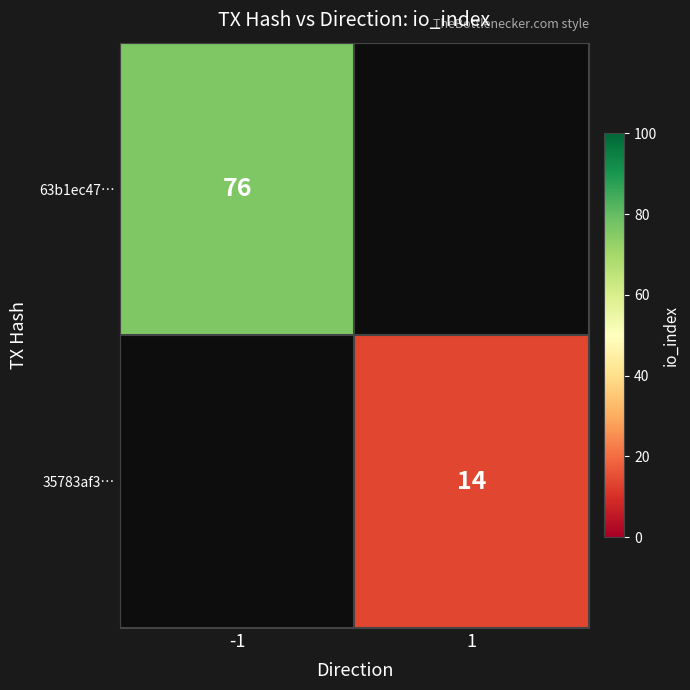

What is the smallest value displayed?

14.0